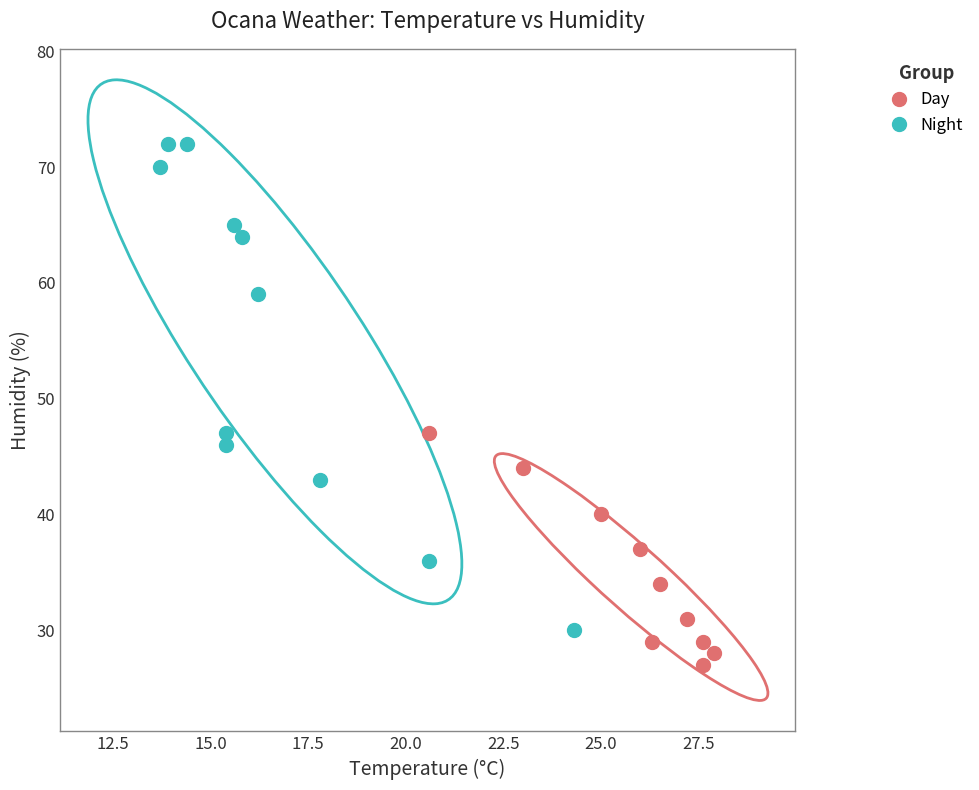

Which series has the largest Y range (max minus min)?

Night